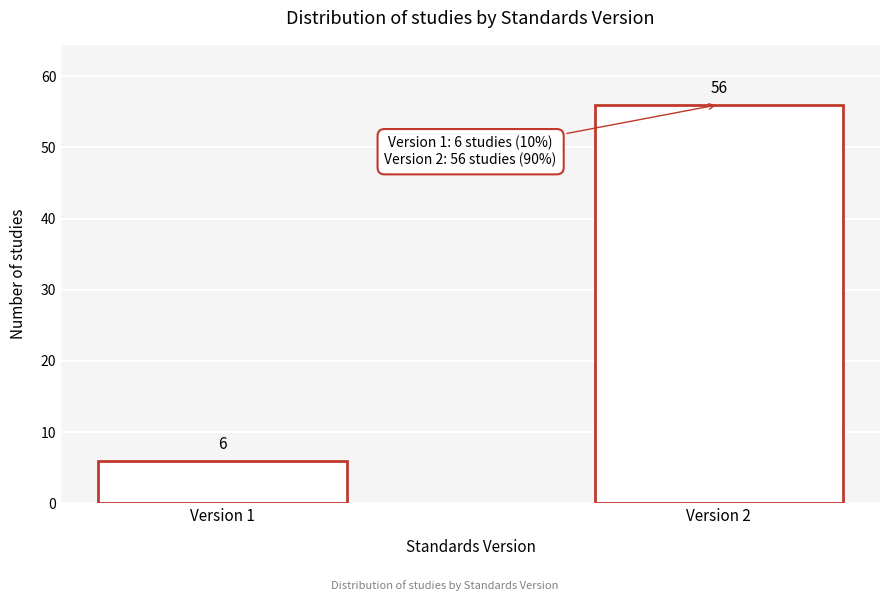

Reading right to left, extract all data points from this chart.

Version 2=56	Version 1=6